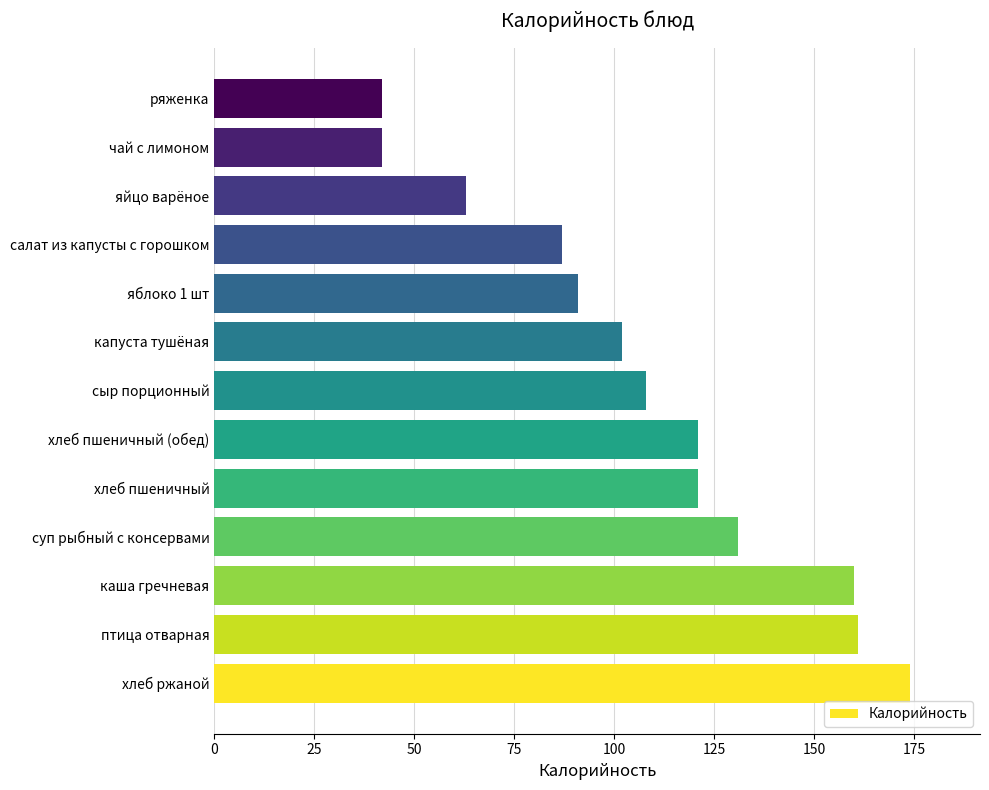

At which label is the value closest to 108?

сыр порционный